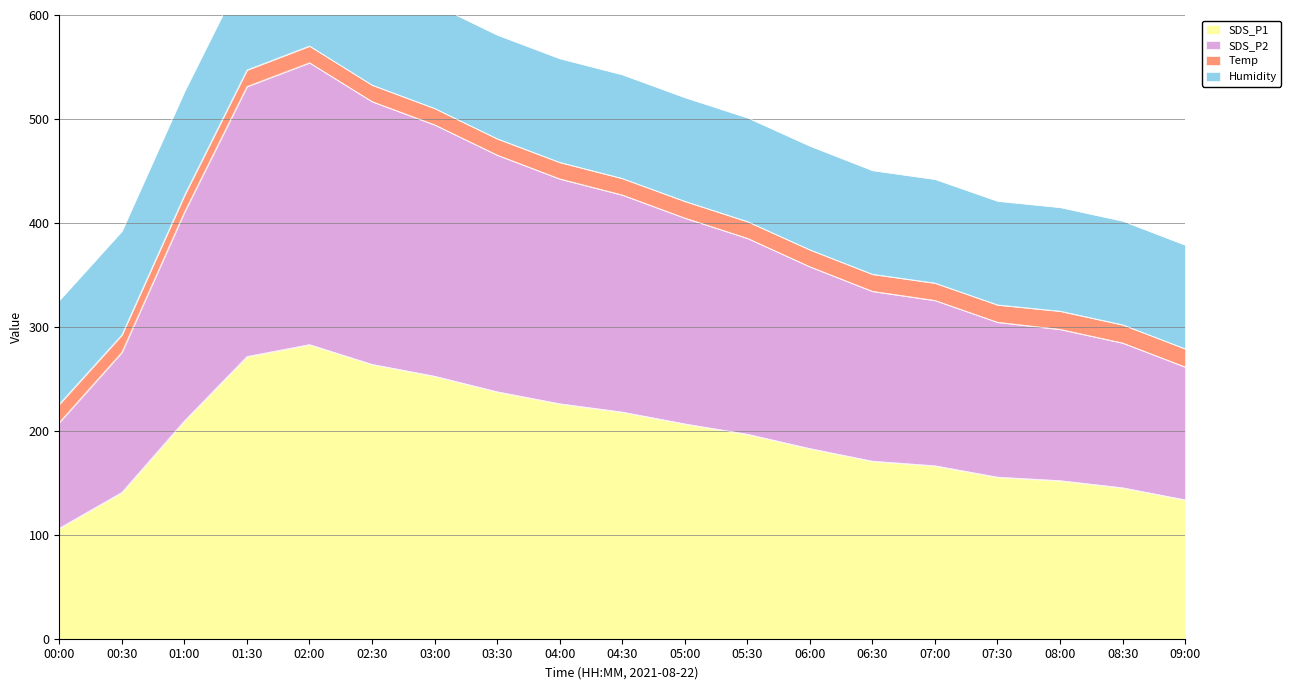

How many values in the SDS_P2 series exceed 385?

10